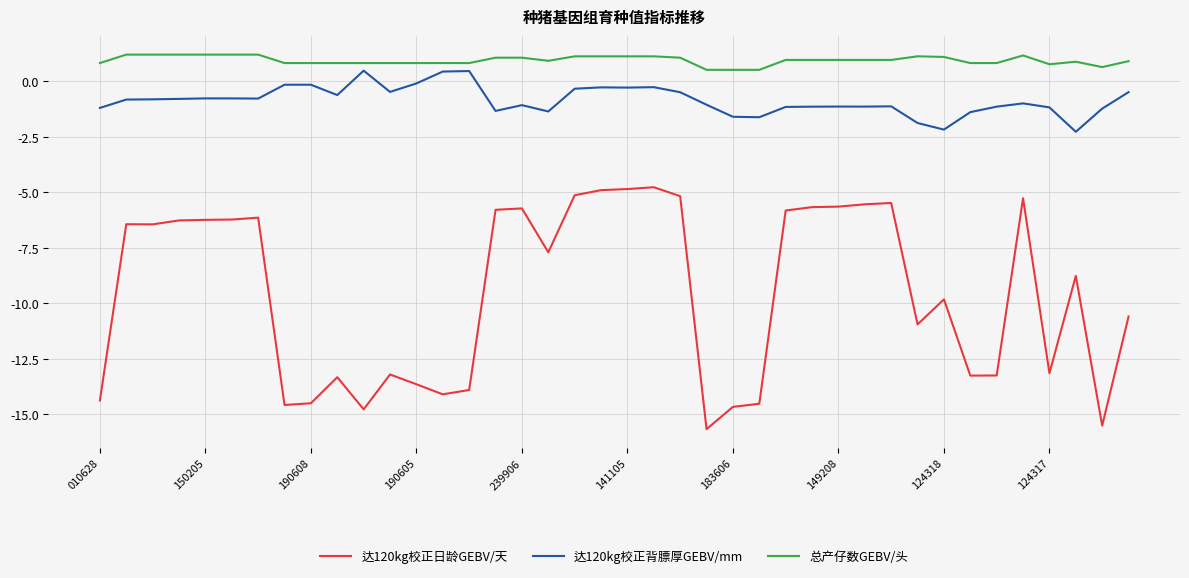

What is the difference between the maximum and minimum values in the 达120kg校正日龄GEBV/天 series?

10.9